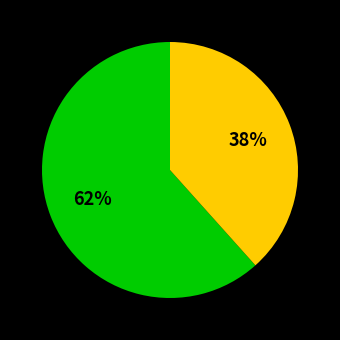

Does any single category account for the majority?

Yes